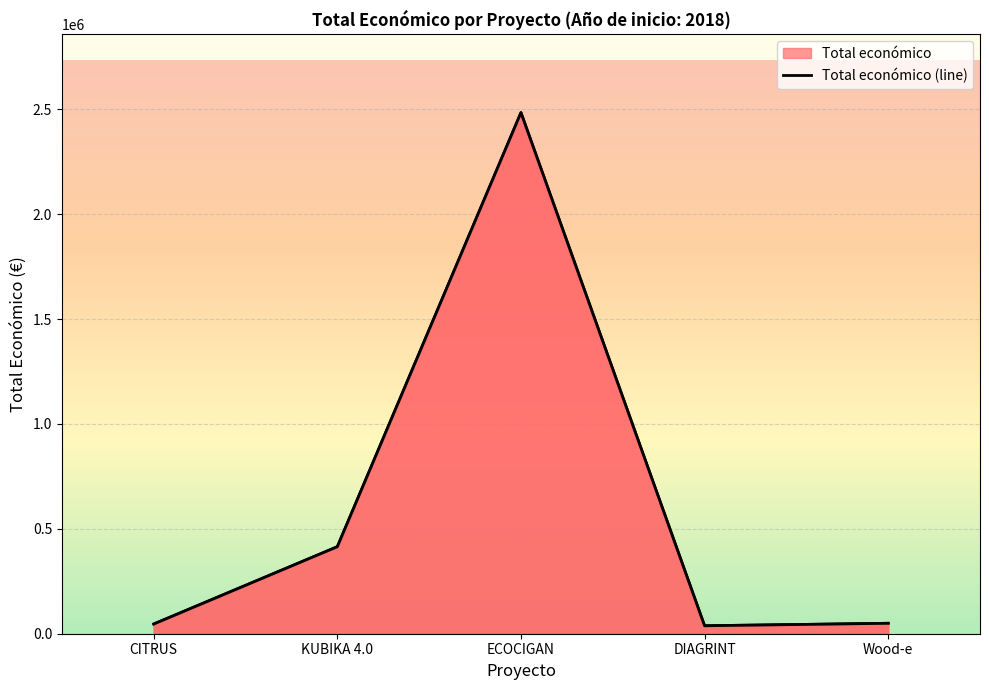

How many points are lower than both their immediate neighbors (excluding endpoints)?

1